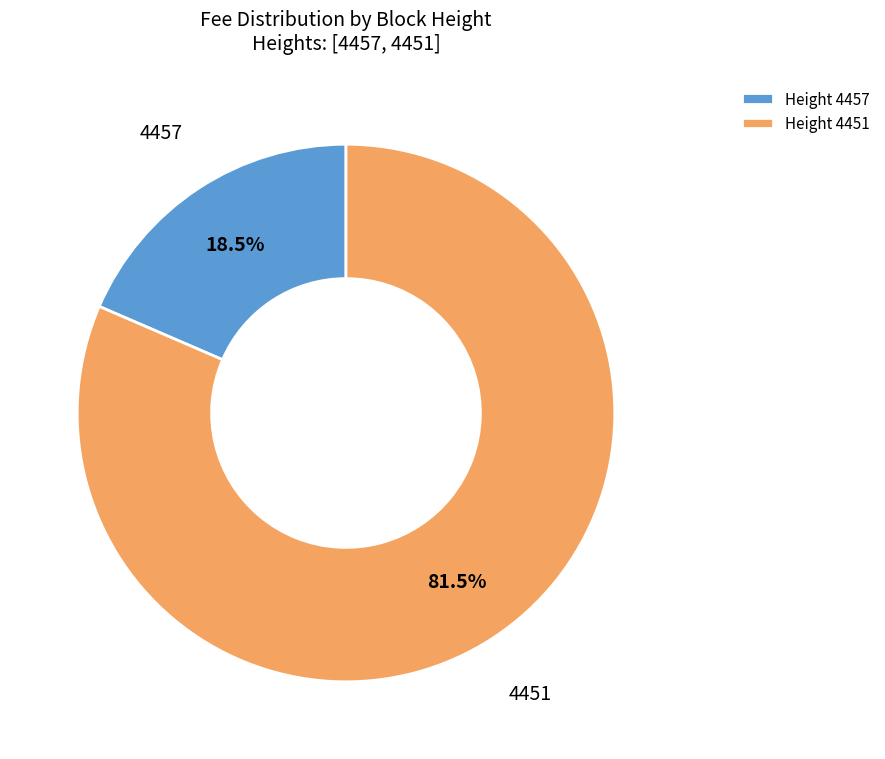

Which slice represents more than half of the pie?

Height 4451